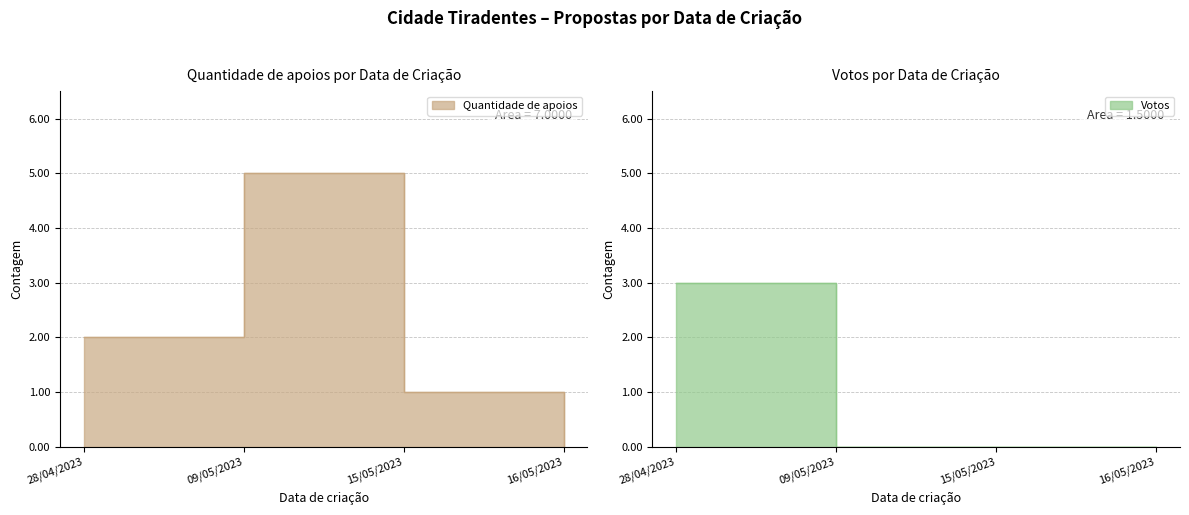

Rank the series by their maximum value, from lowest to highest.

Votos, Quantidade de apoios